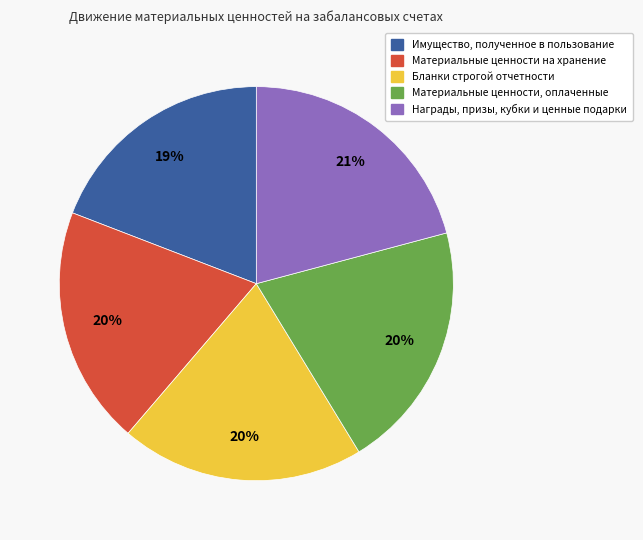

Is there a majority slice in this chart?

No